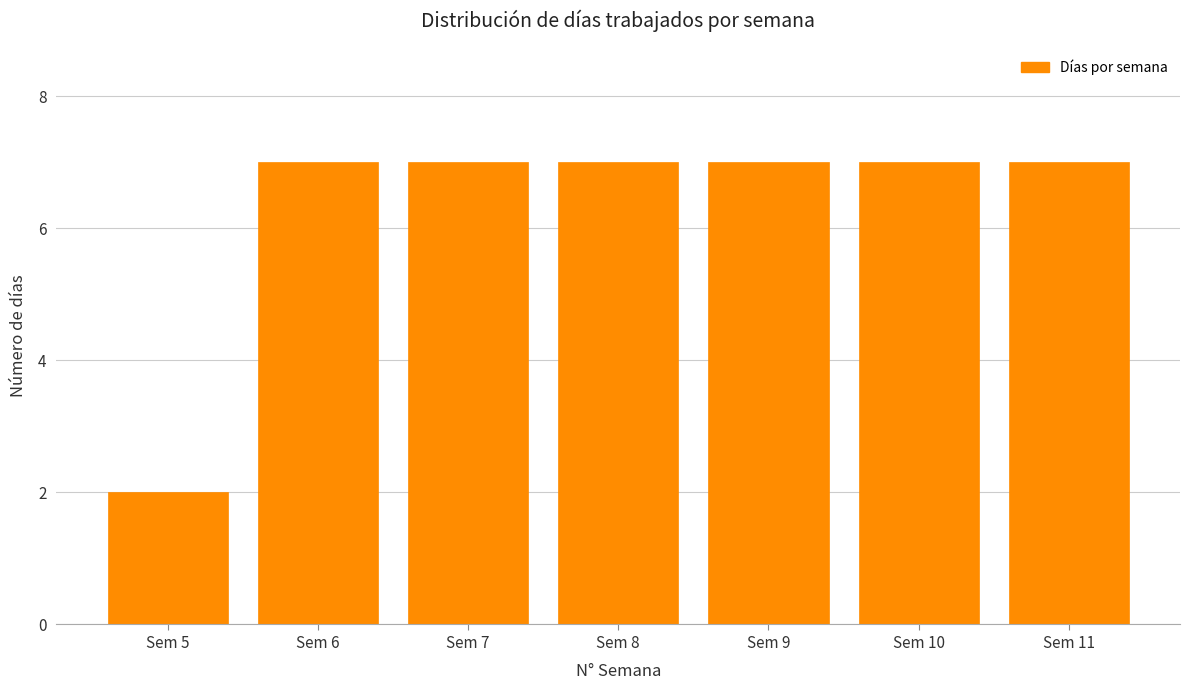

Reading left to right, transcribe this chart: for each bar, give the range it covers on the x-axis and its height. The values are not printed on the chart, so give them approximately, as read against the axis.

4.5 to 5.5: 2
5.5 to 6.5: 7
6.5 to 7.5: 7
7.5 to 8.5: 7
8.5 to 9.5: 7
9.5 to 10.5: 7
10.5 to 11.5: 7